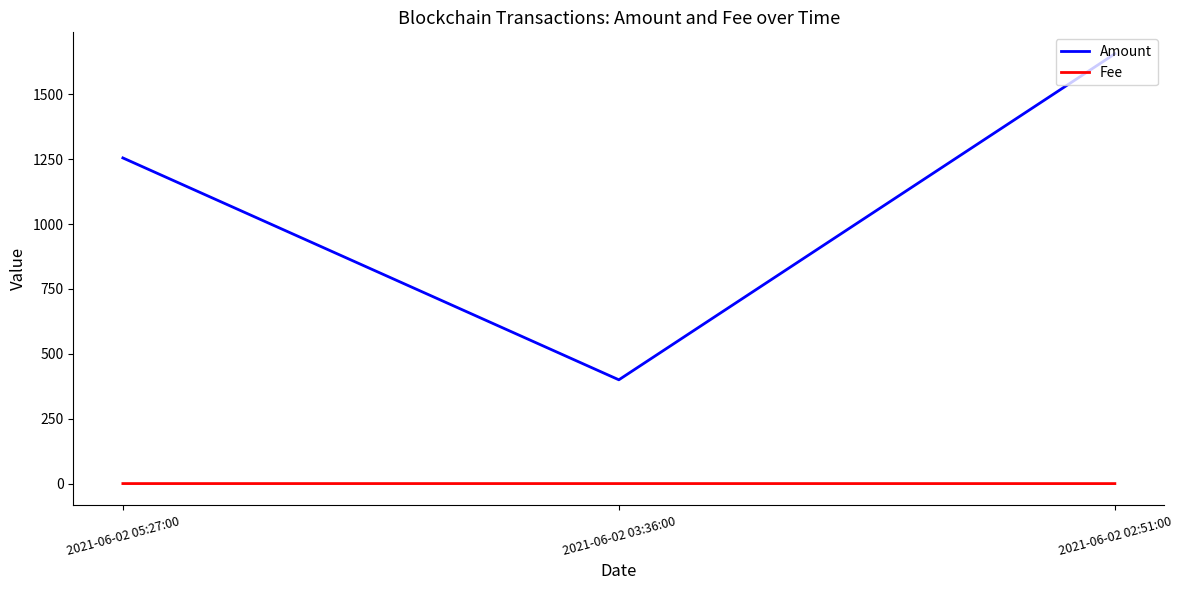

How many values in the Amount series are below 1254?

1